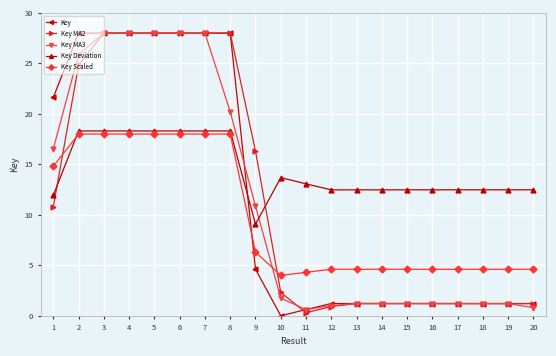

Is it true that Key equals 28.0 at 7?

True